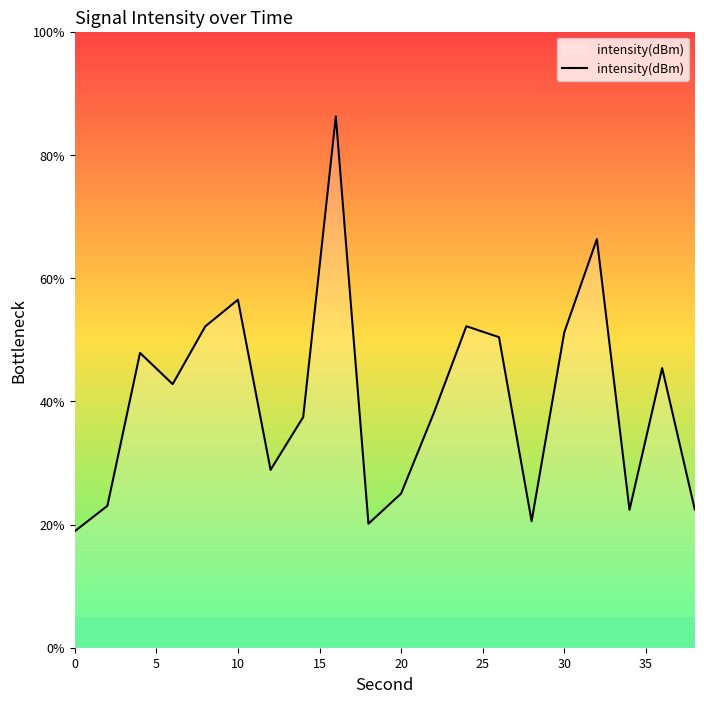

Reading right to left, transcribe all the data shown in this chart.

22.4	45.4	22.4	66.3	51.2	20.5	50.4	52.2	38.1	25.0	20.1	86.2	37.4	28.9	56.5	52.2	42.8	47.9	23.0	18.9